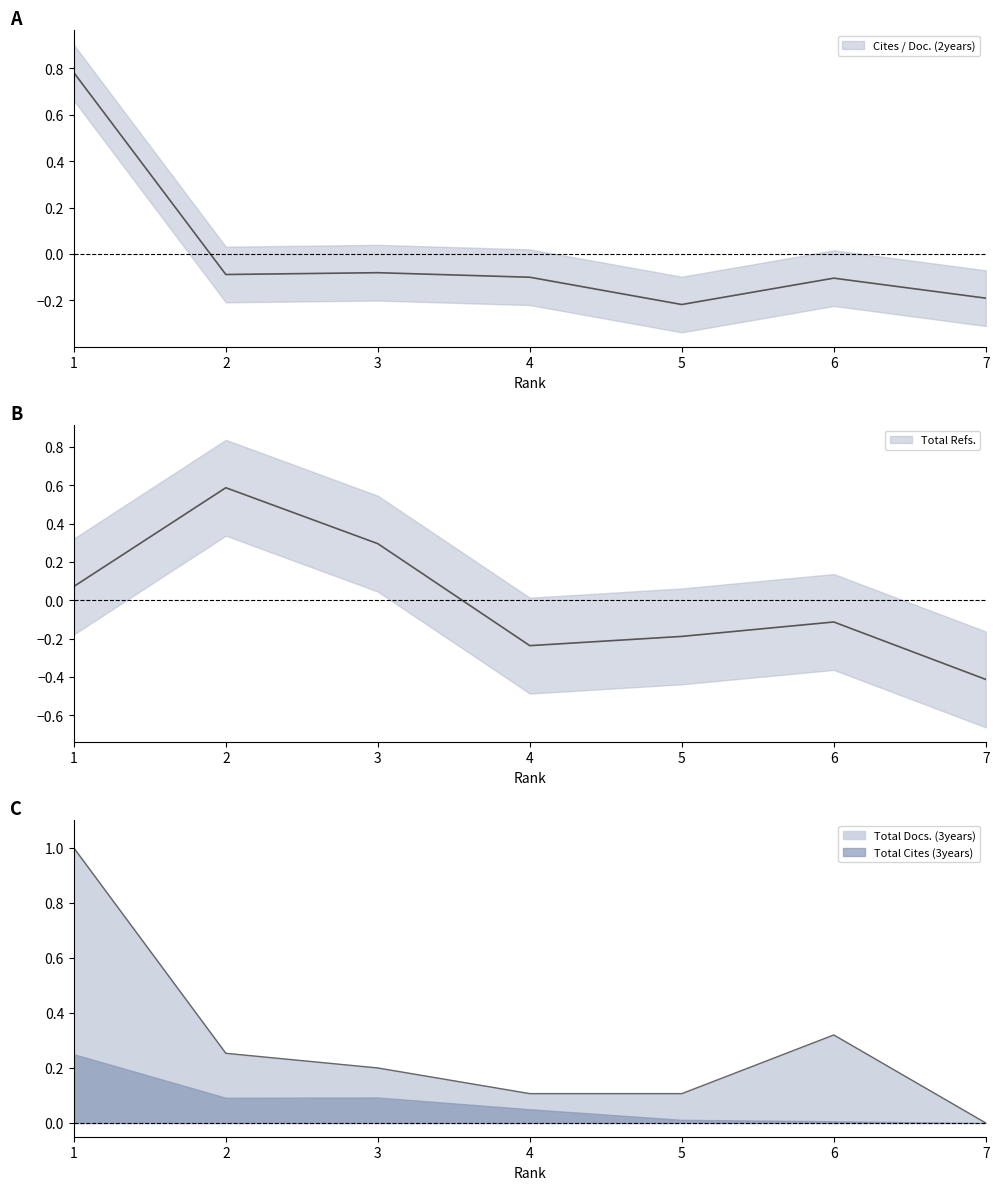

Is it true that Total Refs. equals 0.6 at 2?

True